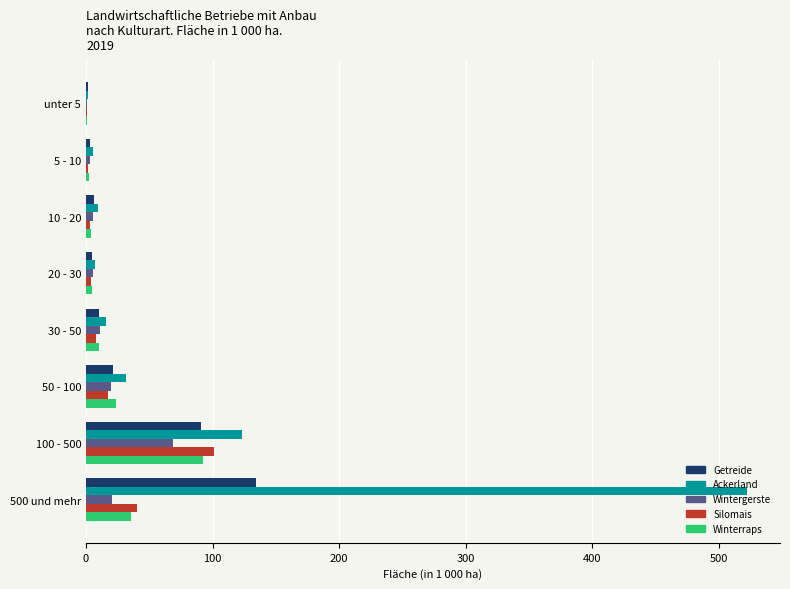

At which category is the sum across all series the highest?

500 und mehr